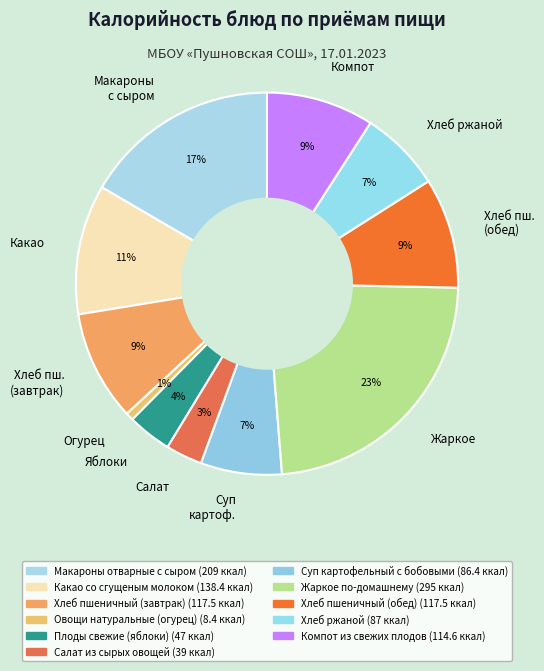

To the nearest percent, what is the combined percentage of Какао and Яблоки?

15%